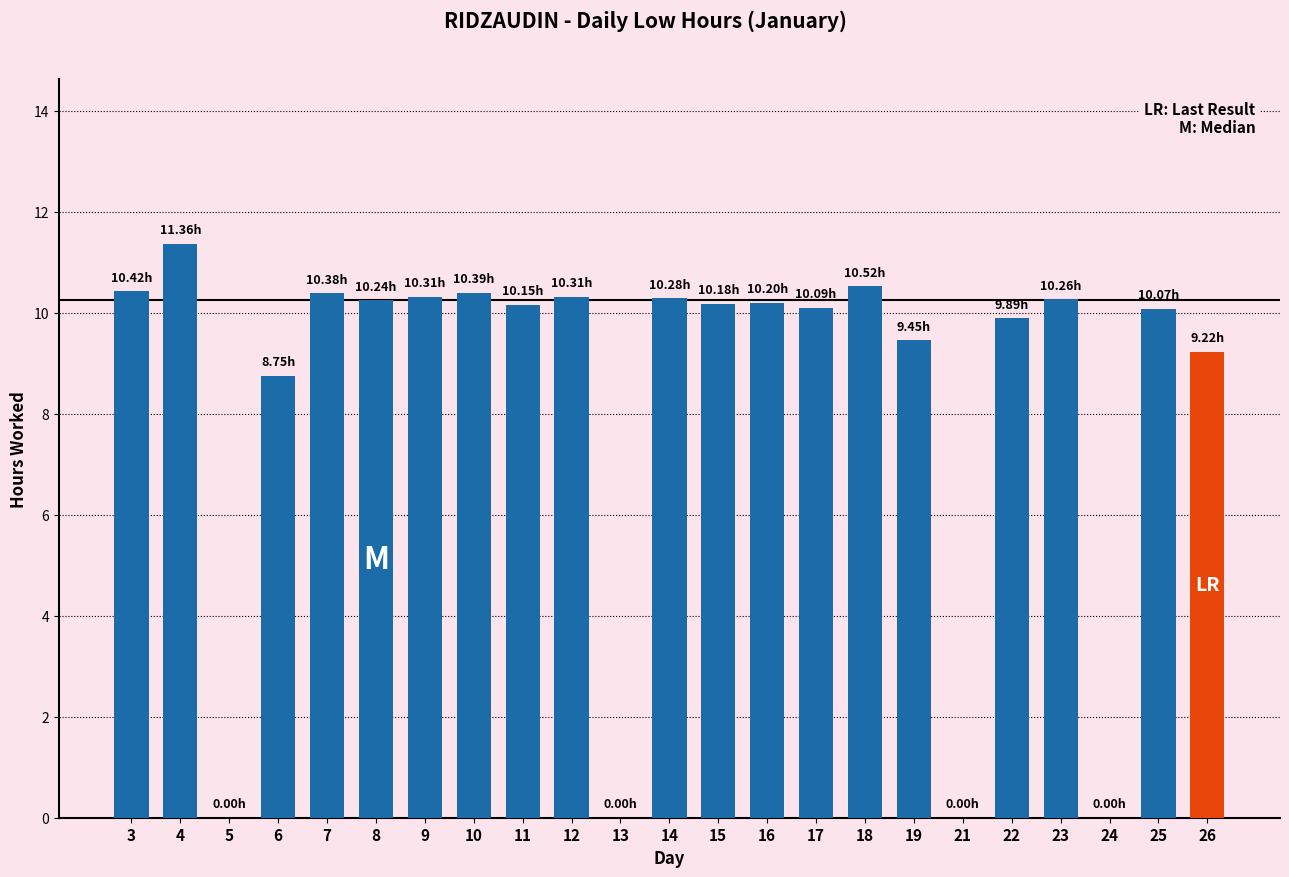

Which category has the highest value across all series?

4